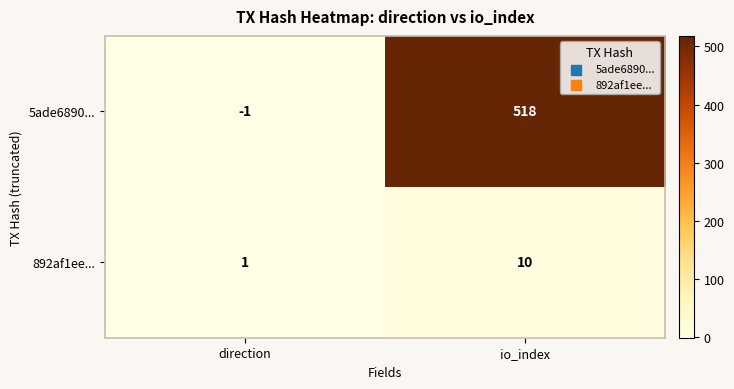

The 5ade6890... series shows 0 at direction. True or false?

False